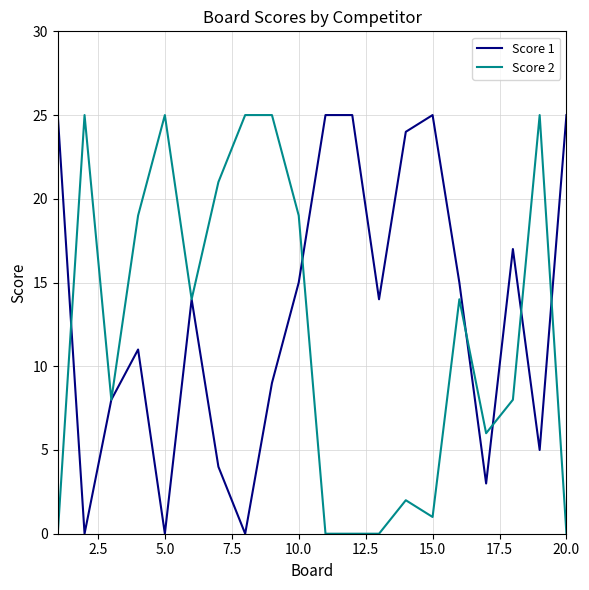

List the series in order of their overall mean, highest first.

Score 1, Score 2